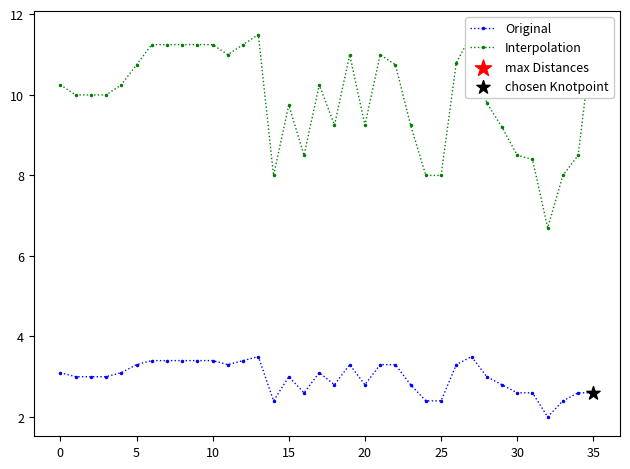

Which series contains the highest Y value?

Interpolation